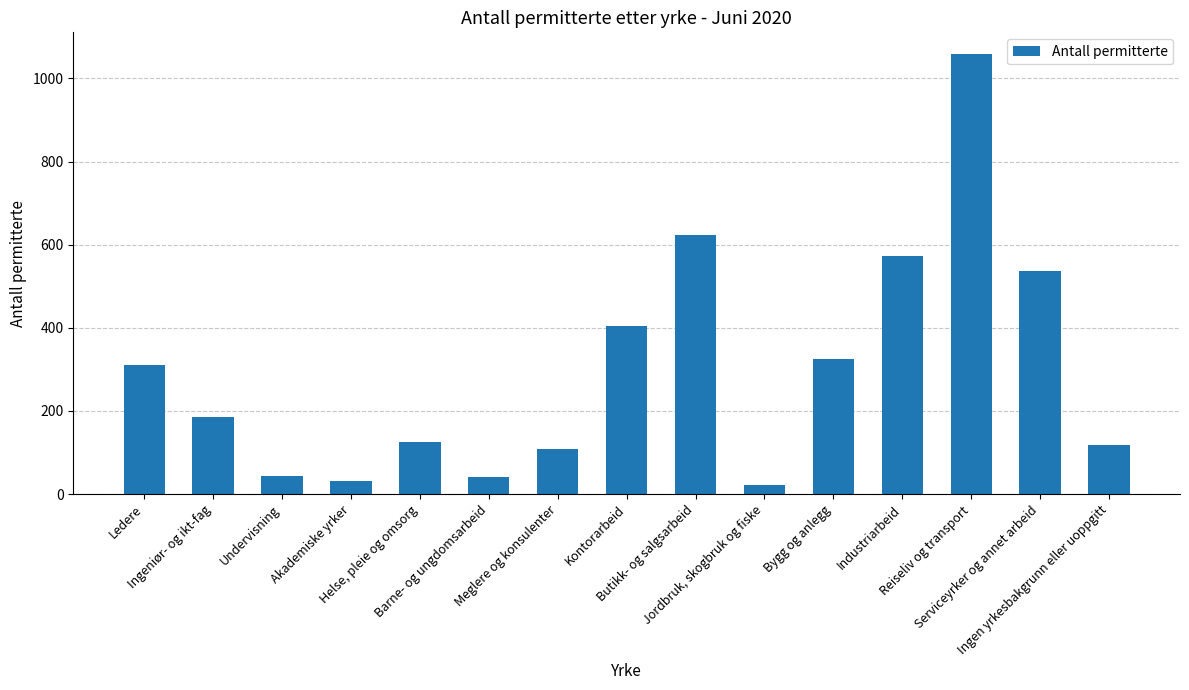

What is the value of the 10th bar from the left?

22